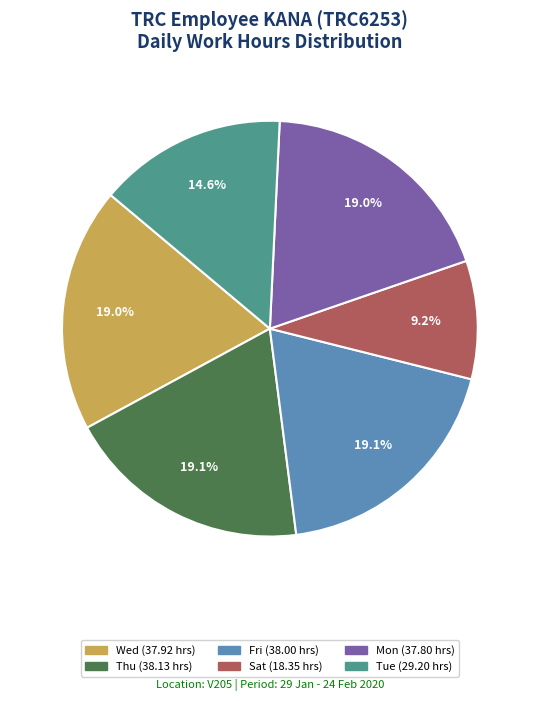

Does any single category account for the majority?

No